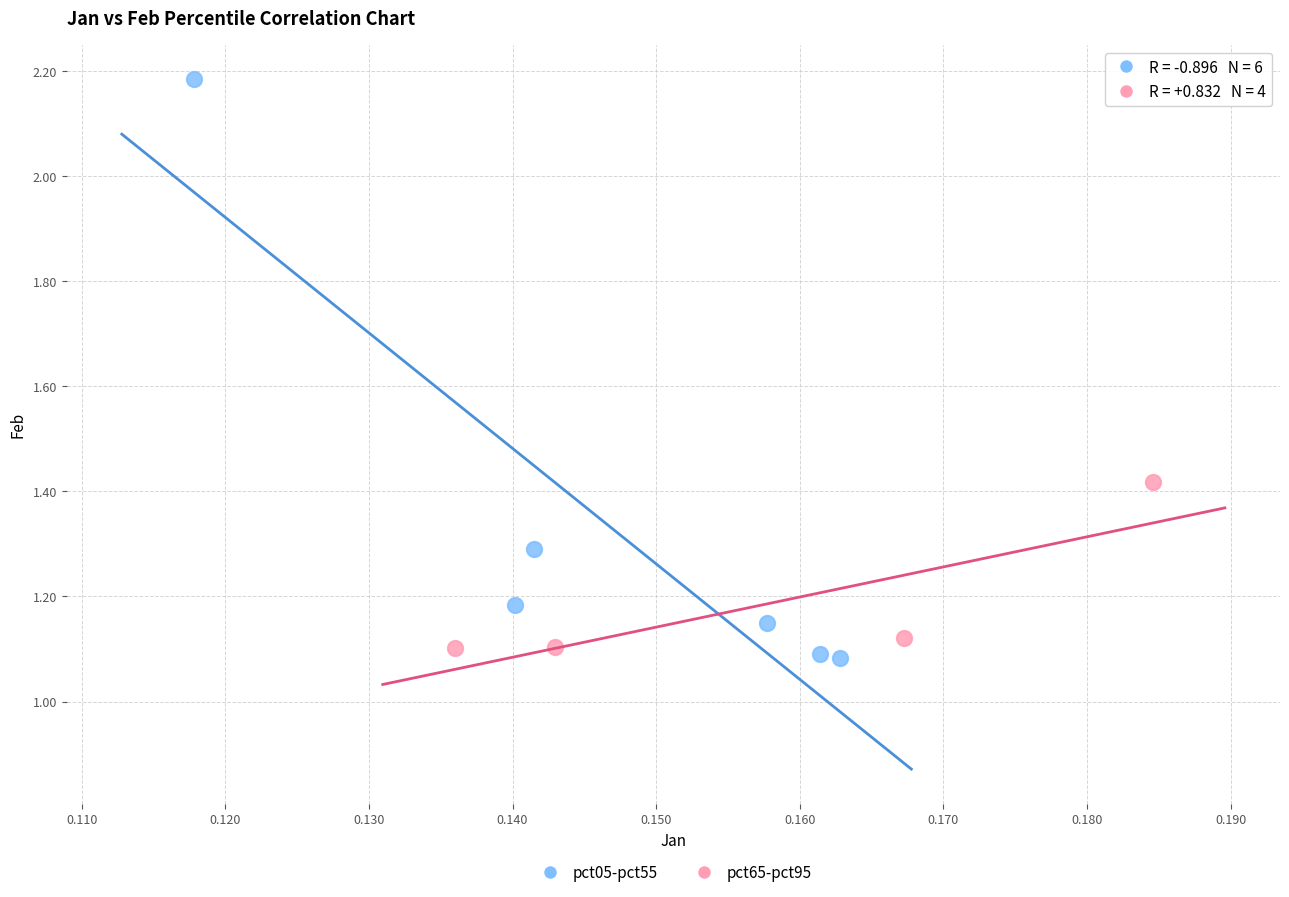

Which series has the largest Y range (max minus min)?

pct05-pct55